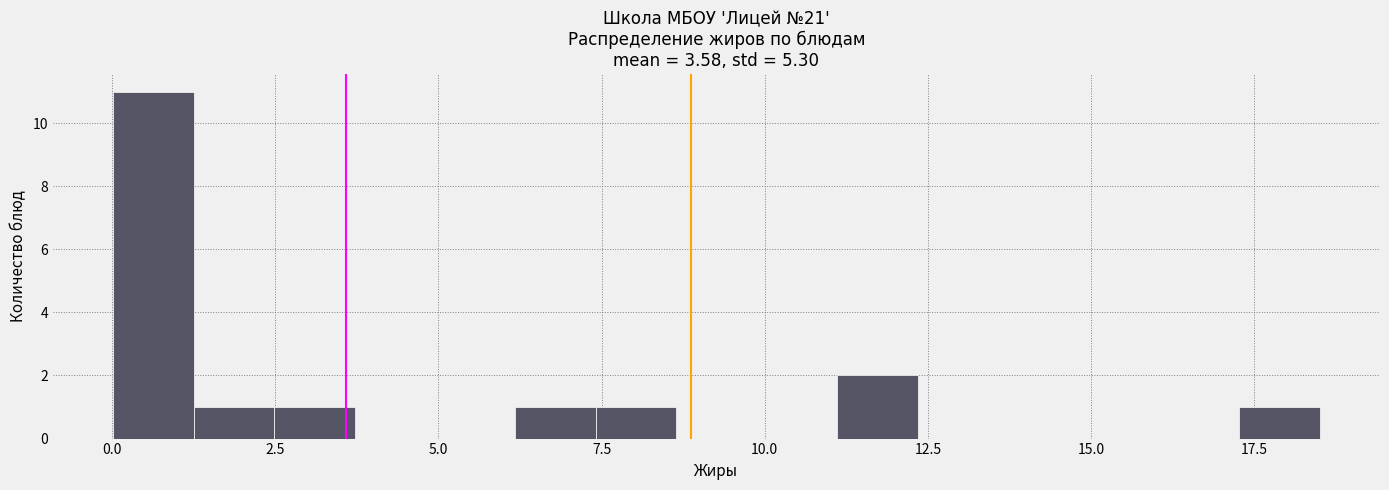

Around what value on the x-axis is the tallest bar? Give the approximate position of its centre, as read against the axis.

0.5